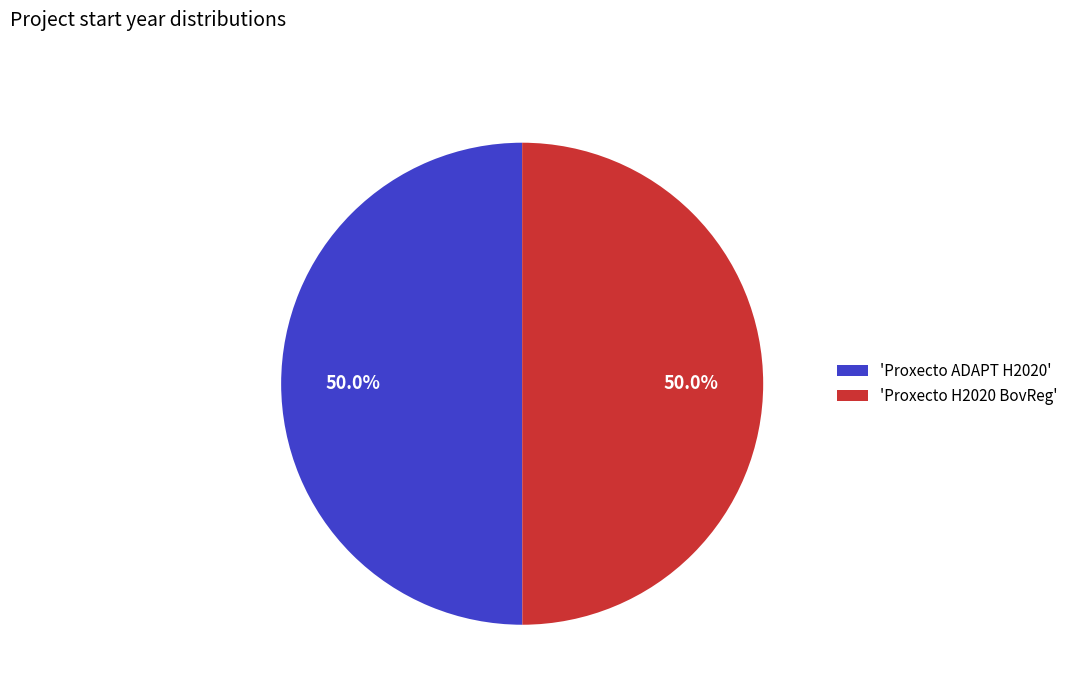

Is the sum of 'Proxecto H2020 BovReg' and 'Proxecto ADAPT H2020' greater than half?

Yes